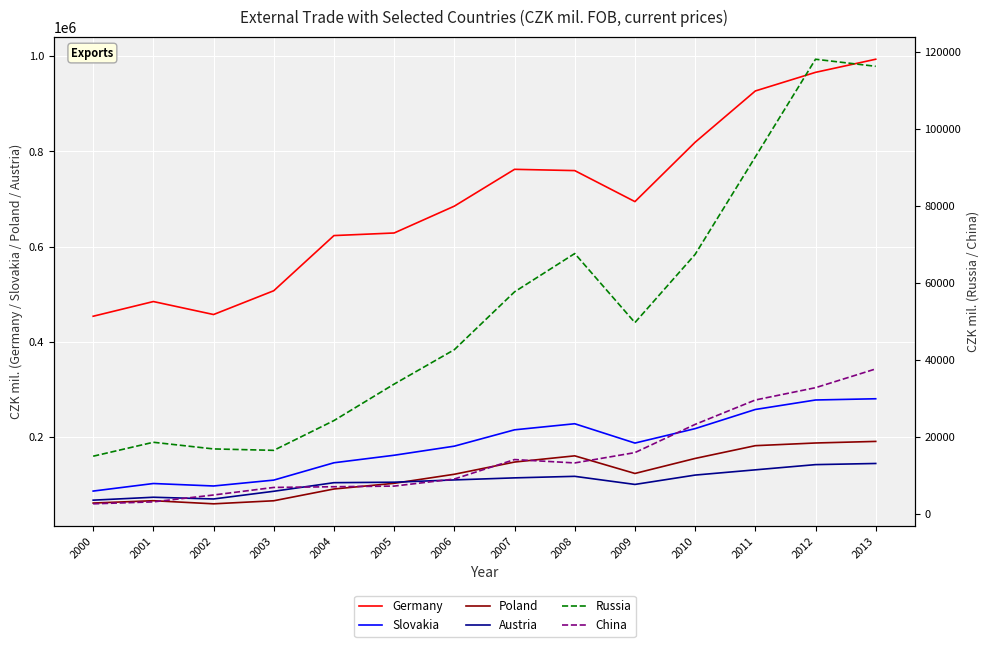

How many values in the Slovakia series exceed 186946?

6